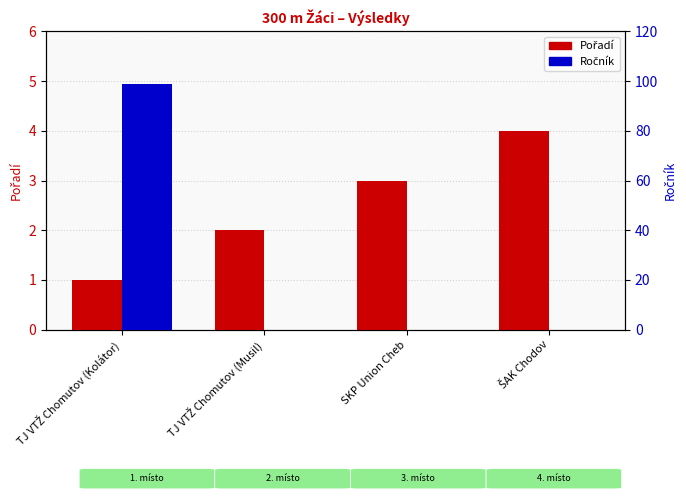

Rank the series by their maximum value, from lowest to highest.

Pořadí, Ročník